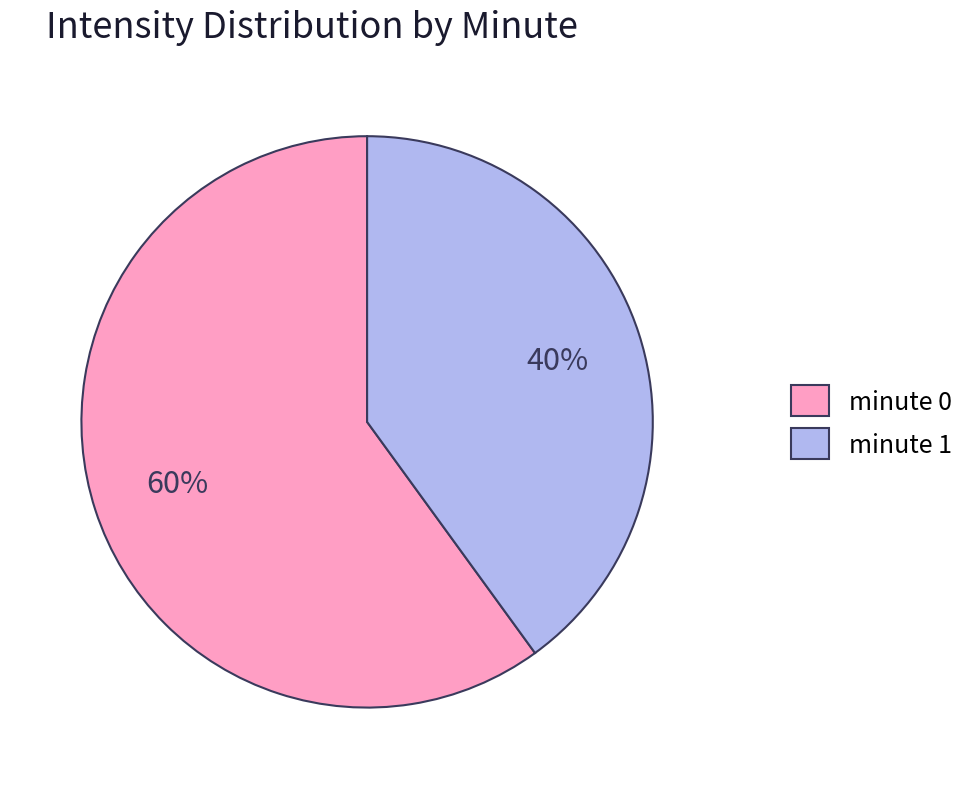

To the nearest percent, what portion does minute 1 represent?

40%